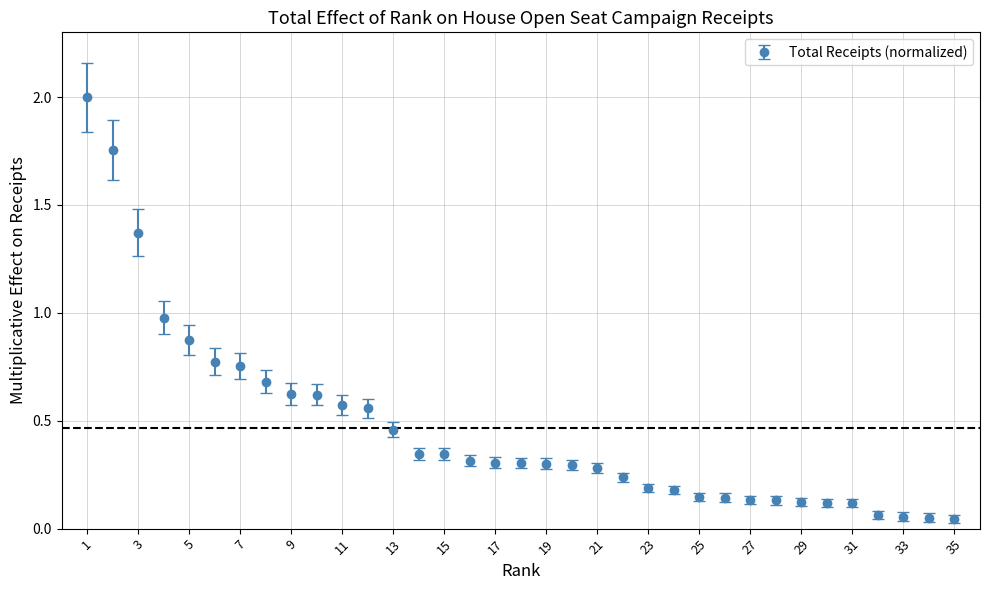

What is the difference between the maximum and second lowest values?

1.9